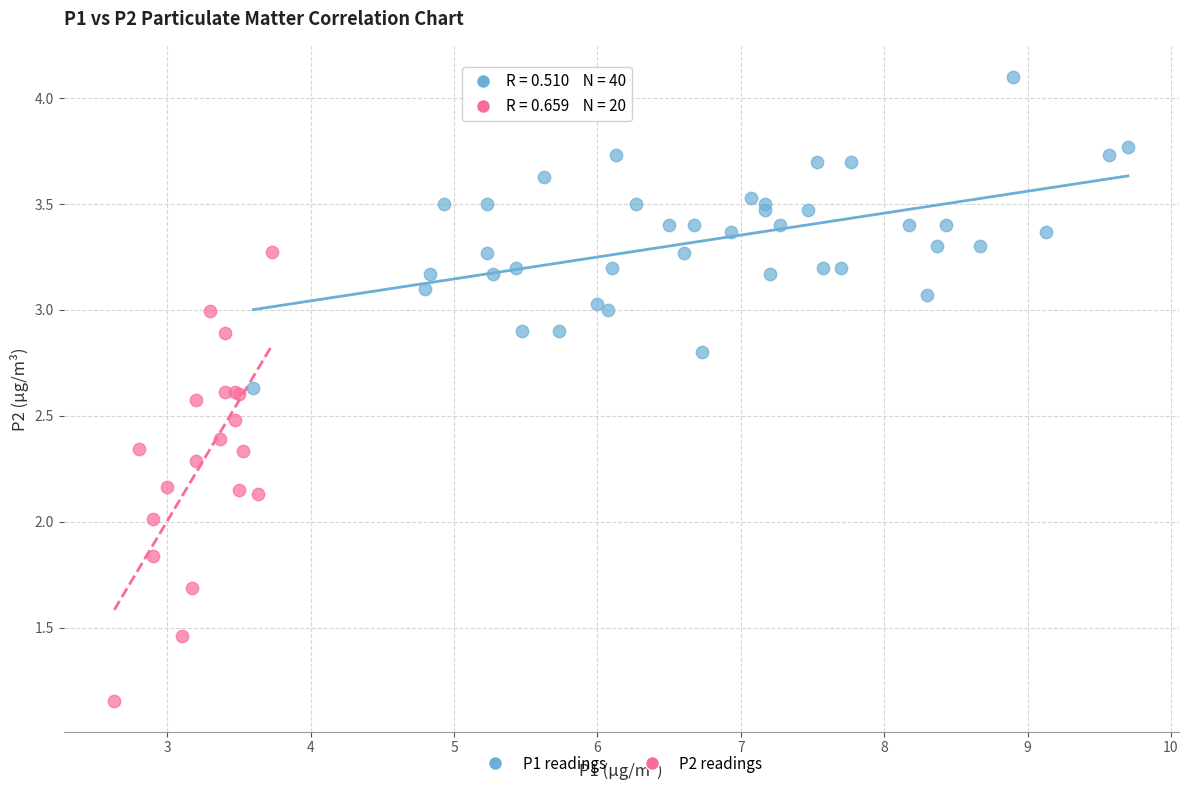

Which series contains the lowest Y value?

P2 readings